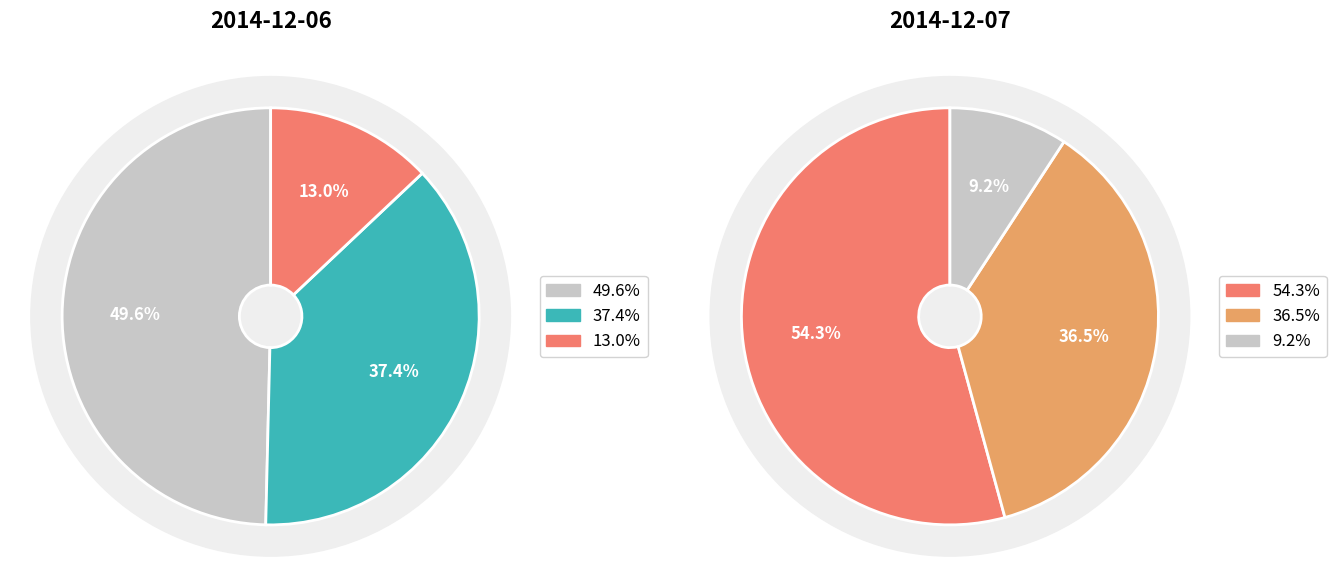

The unknown slice represents 50% of the pie. True or false?

True